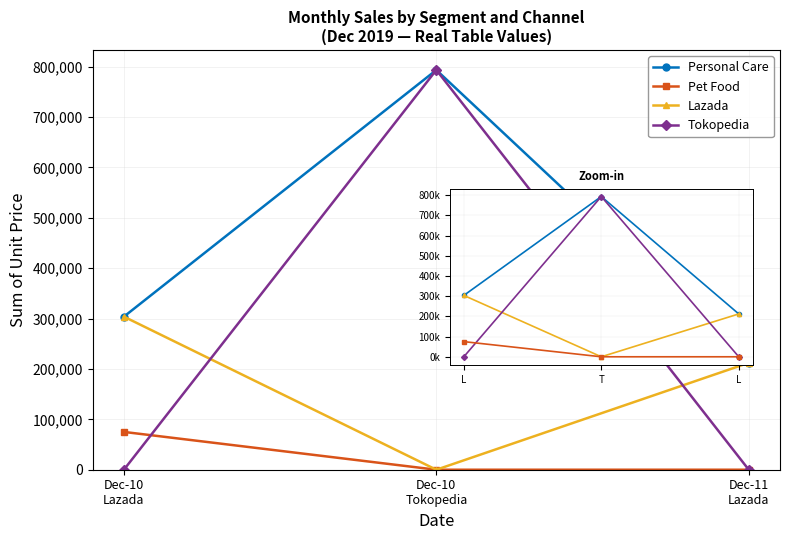

Which series changed the most between Dec-10
Lazada and Dec-10
Tokopedia?

Tokopedia